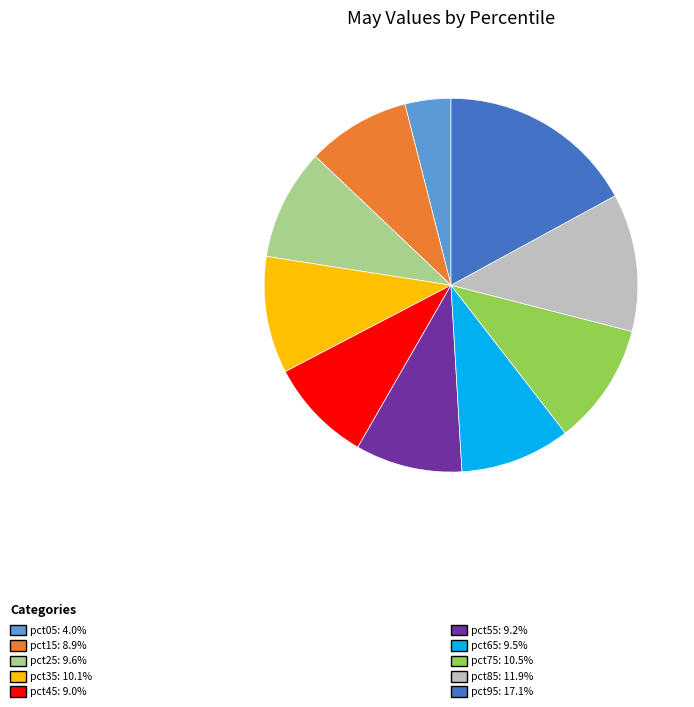

Does any single category account for the majority?

No